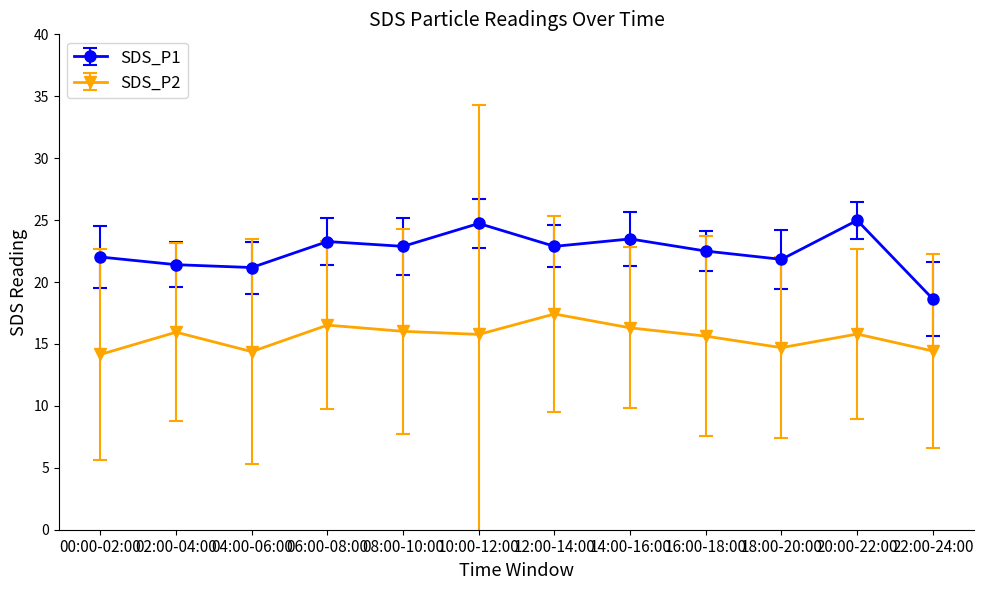

What is the difference between the maximum and minimum values in the SDS_P2 series?

3.3